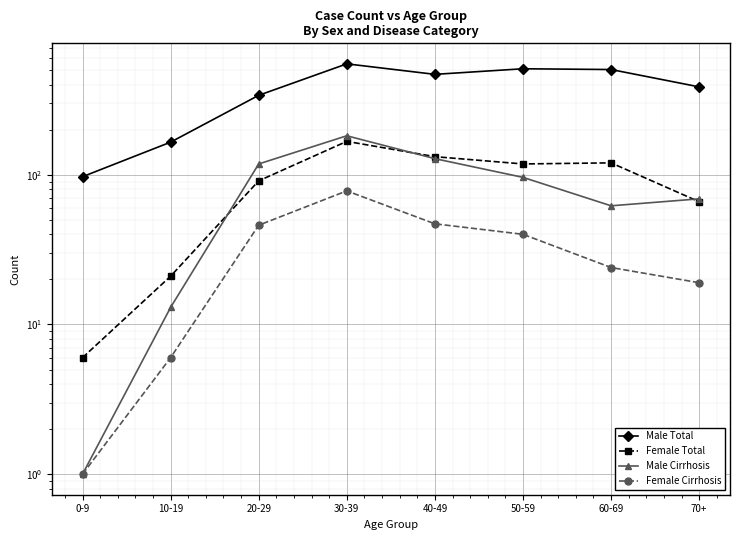

Rank the categories by Male Total value from highest to lowest.

30-39, 50-59, 60-69, 40-49, 70+, 20-29, 10-19, 0-9